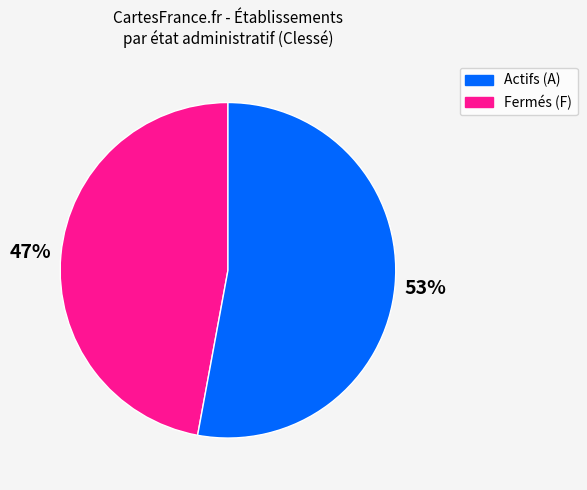

To the nearest percent, what is the difference between the largest and smallest slice percentages?

6%